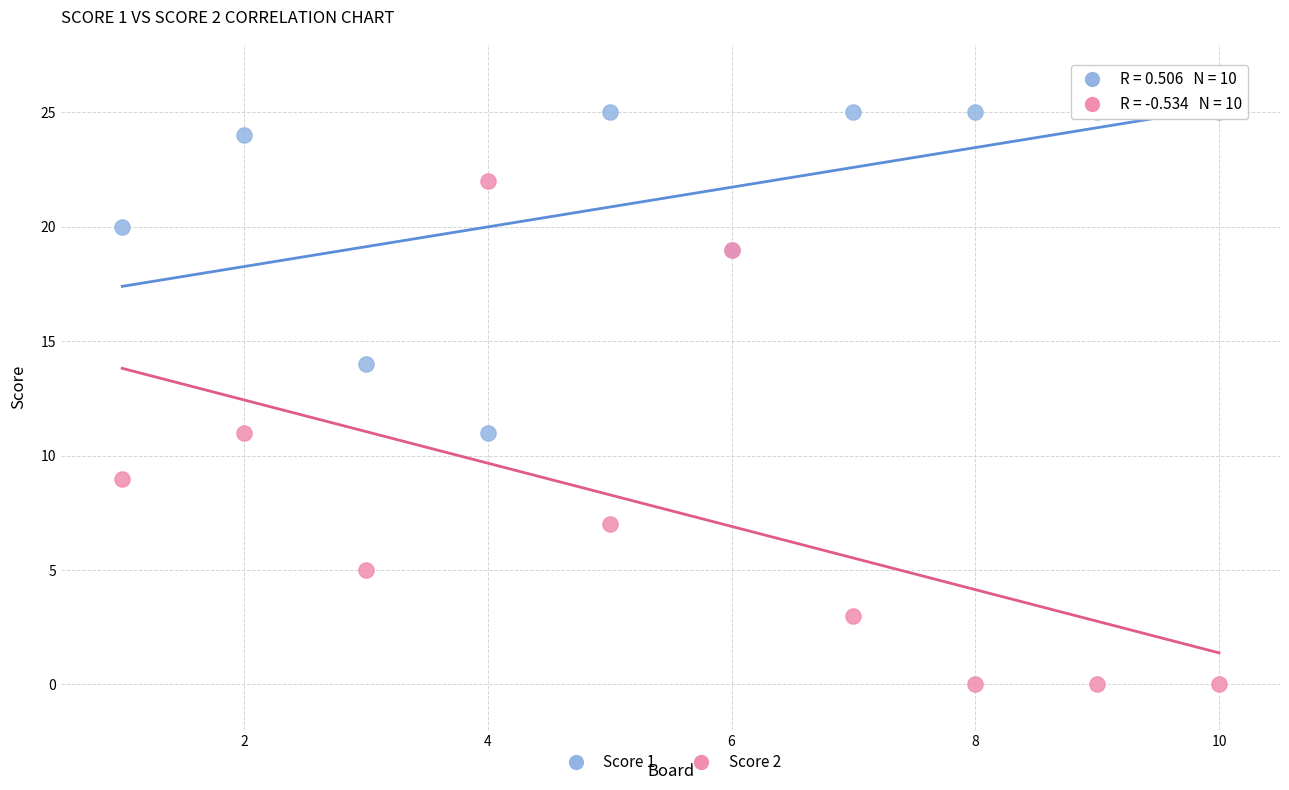

Which series reaches the maximum Y coordinate?

Score 1